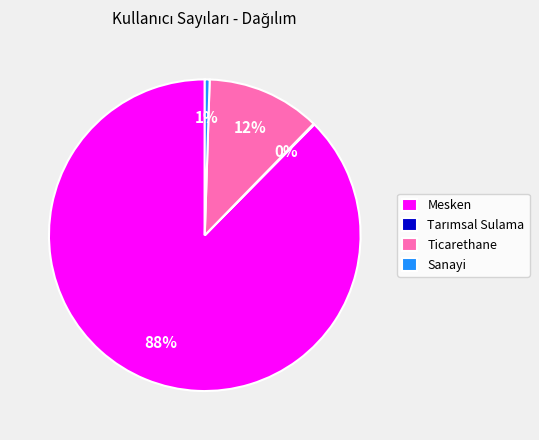

To the nearest percent, what portion does Ticarethane represent?

12%